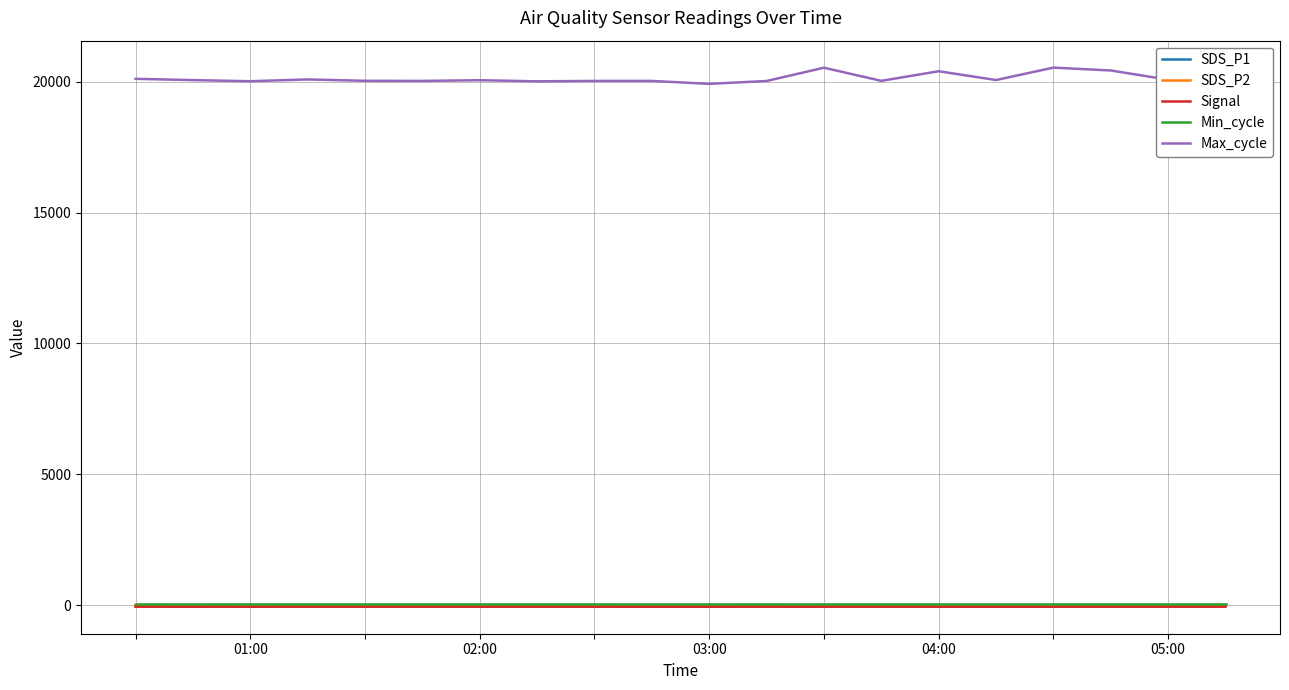

Which series has the widest spread of values?

Max_cycle